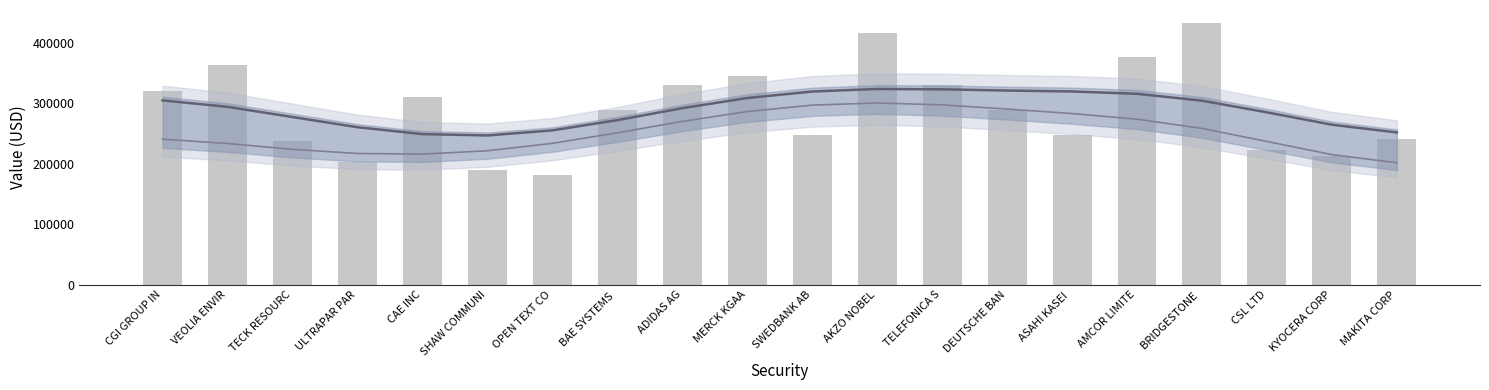

What position from the left is SWEDBANK AB?

11